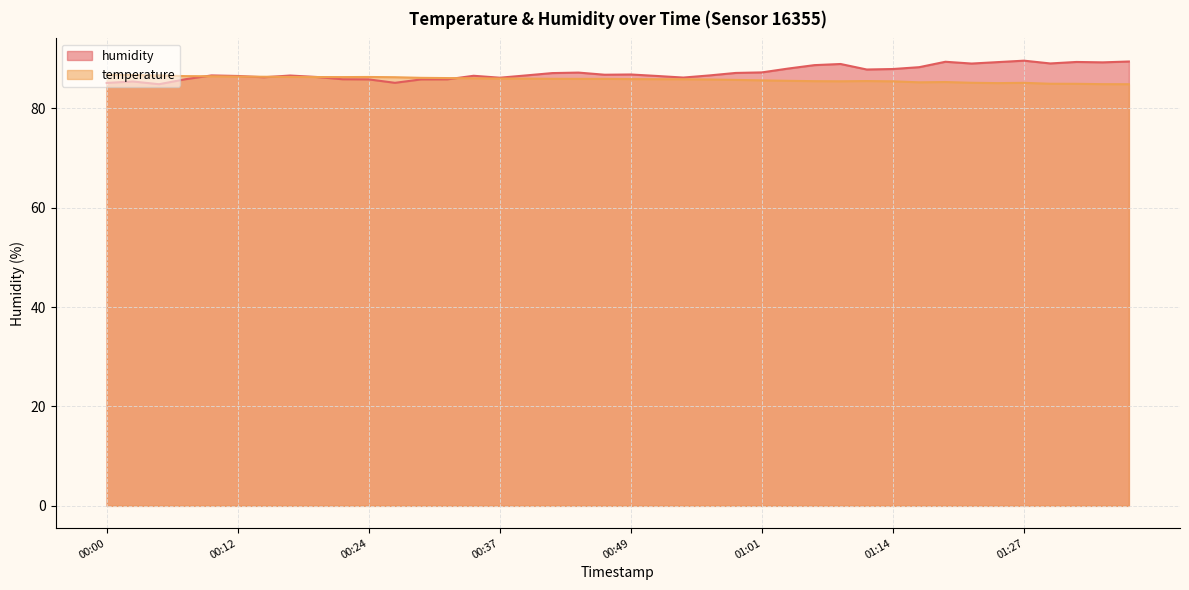

What is the difference between the highest and lowest values at 00:54?

0.3